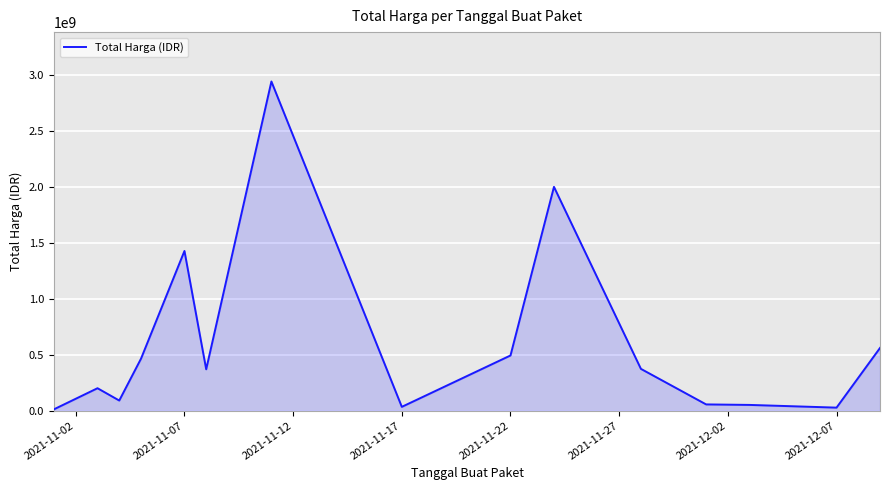

What is the greatest value displayed?

2938963240